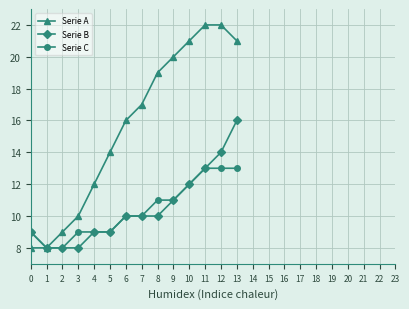

Is it true that Serie A equals 7 at 7?

False